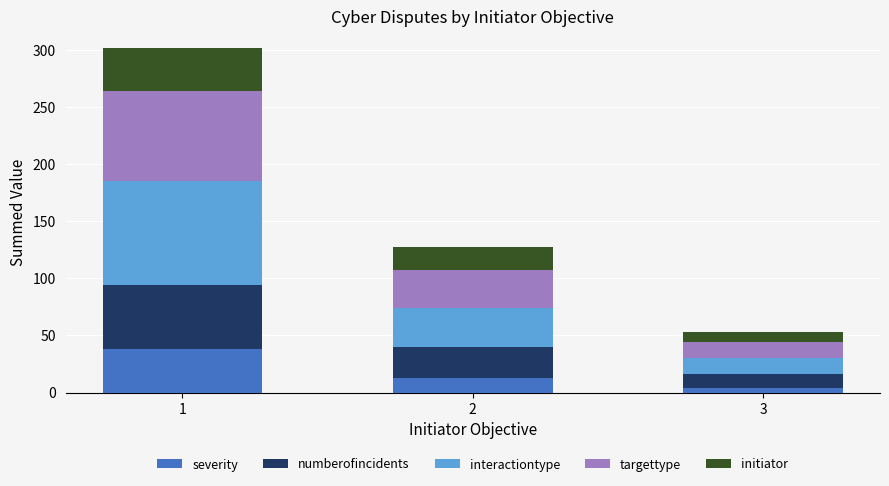

Reading right to left, what are the values for severity?

3=4	2=13	1=38